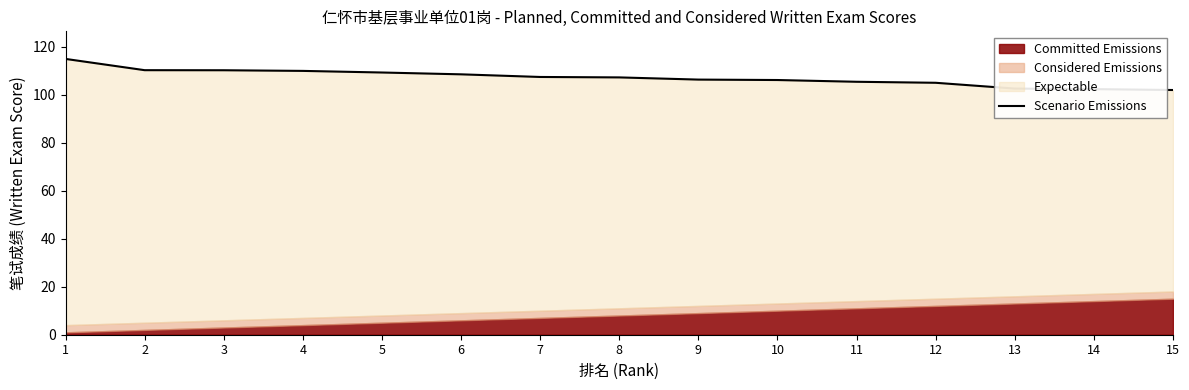

What is the average value?

107.1